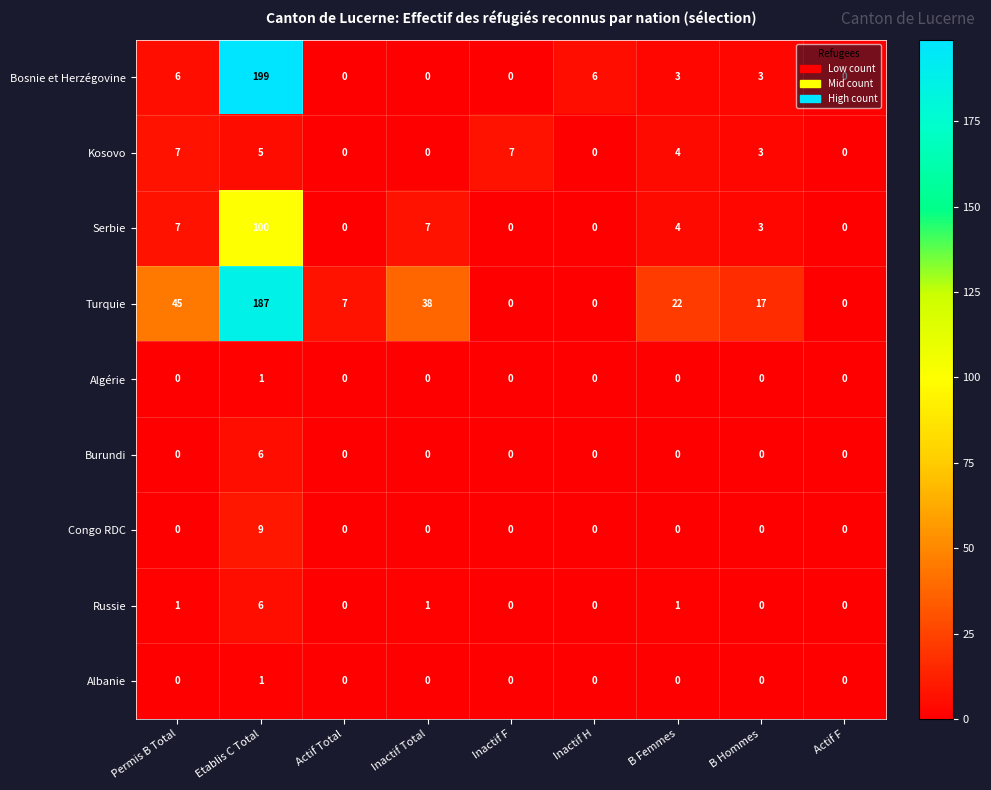

What is the difference between the maximum and minimum values in the Russie series?

6